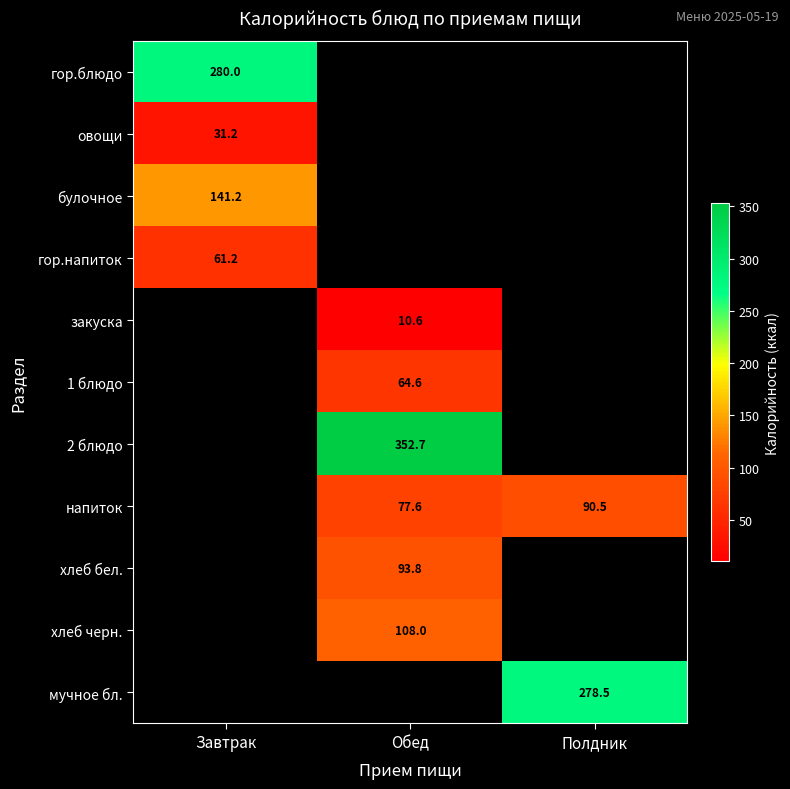

True or false: напиток has a value of 77.6 at Обед.

True